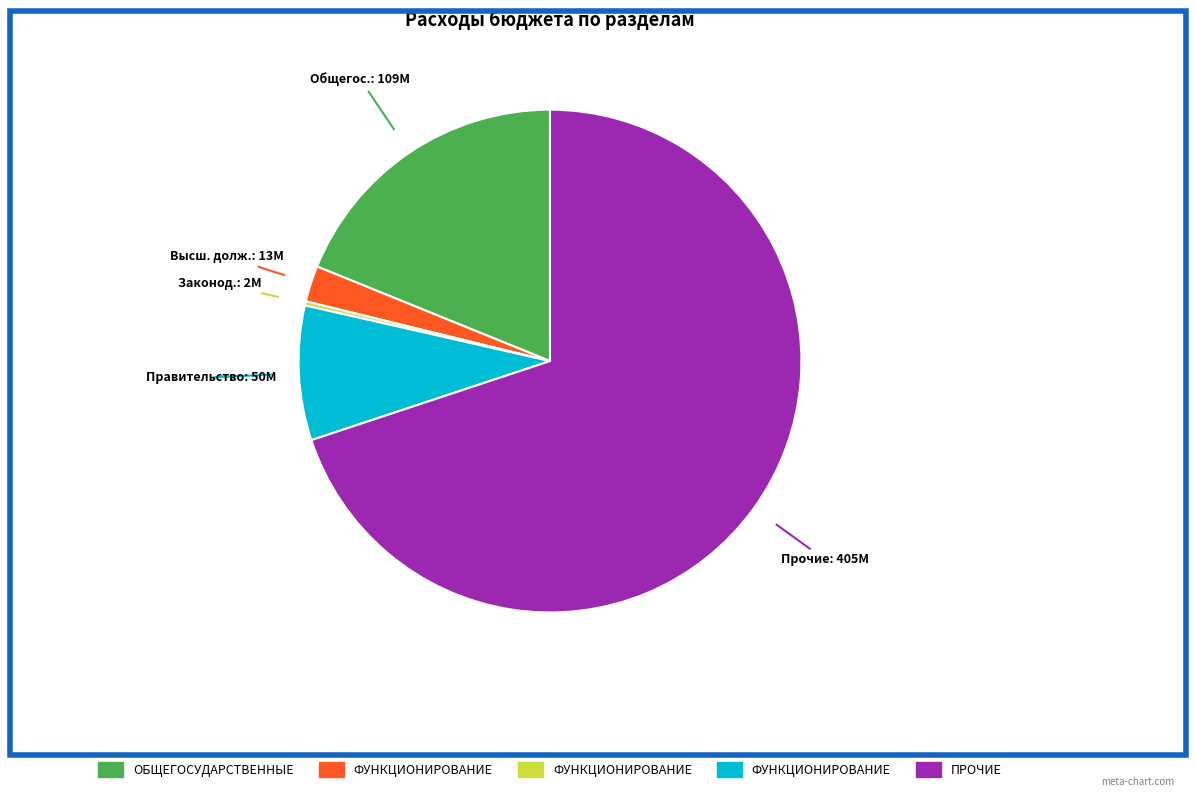

Is there a majority slice in this chart?

Yes